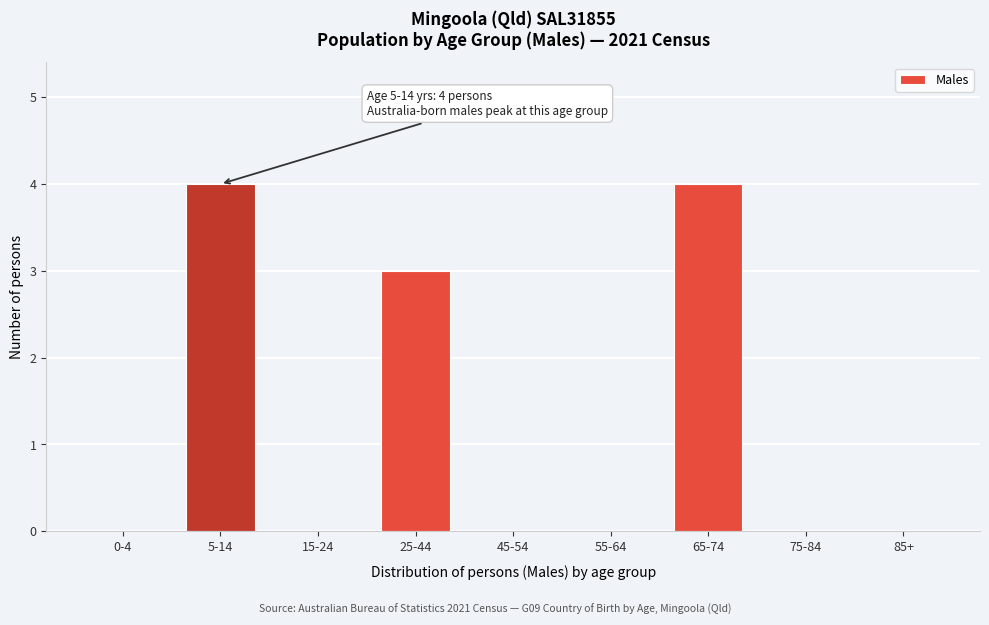

Reading right to left, transcribe all the data shown in this chart.

85+=0	75-84=0	65-74=4	55-64=0	45-54=0	25-44=3	15-24=0	5-14=4	0-4=0